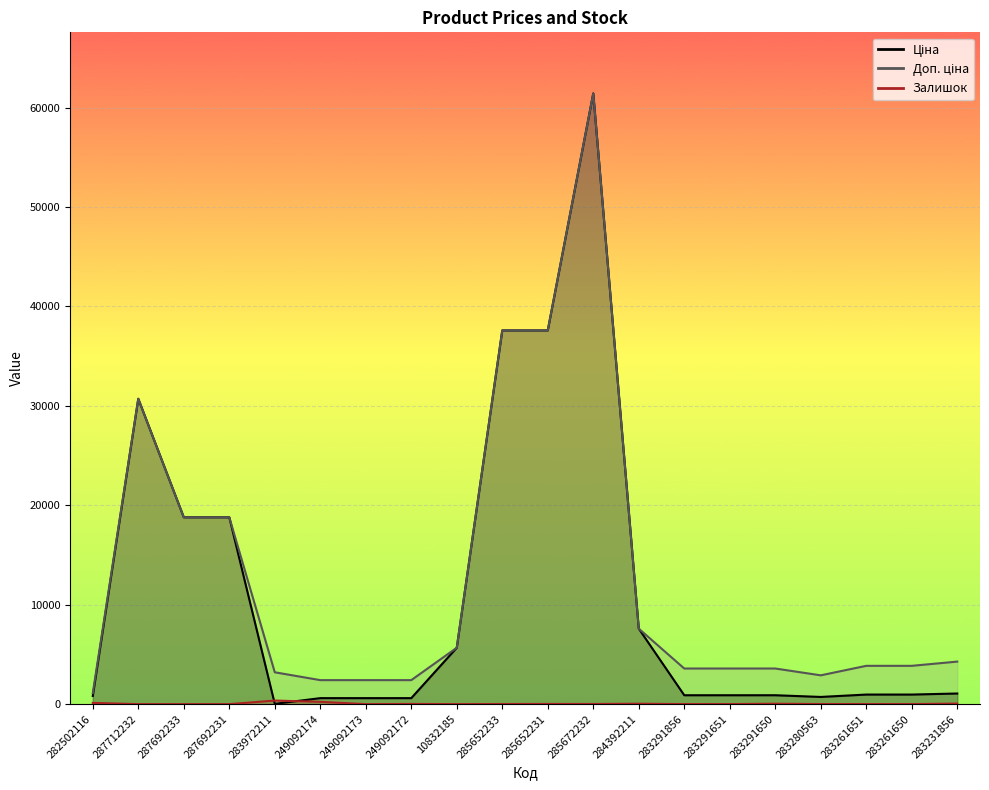

How many data points in Залишок are less than 12?

10